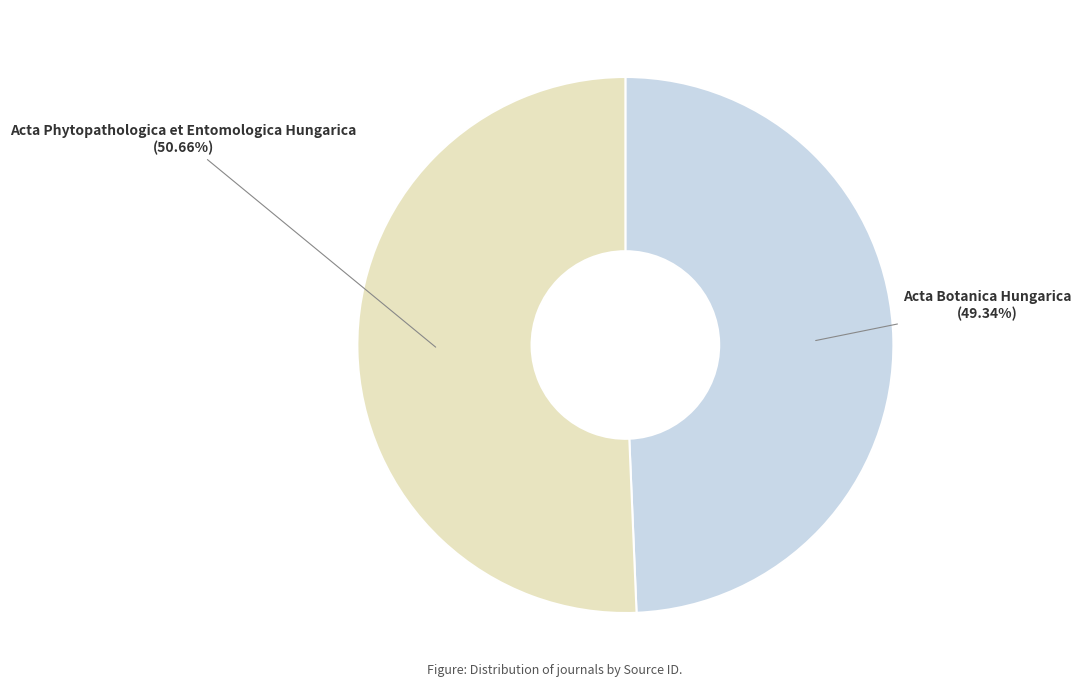

True or false: Acta Botanica Hungarica accounts for 56% of the total.

False